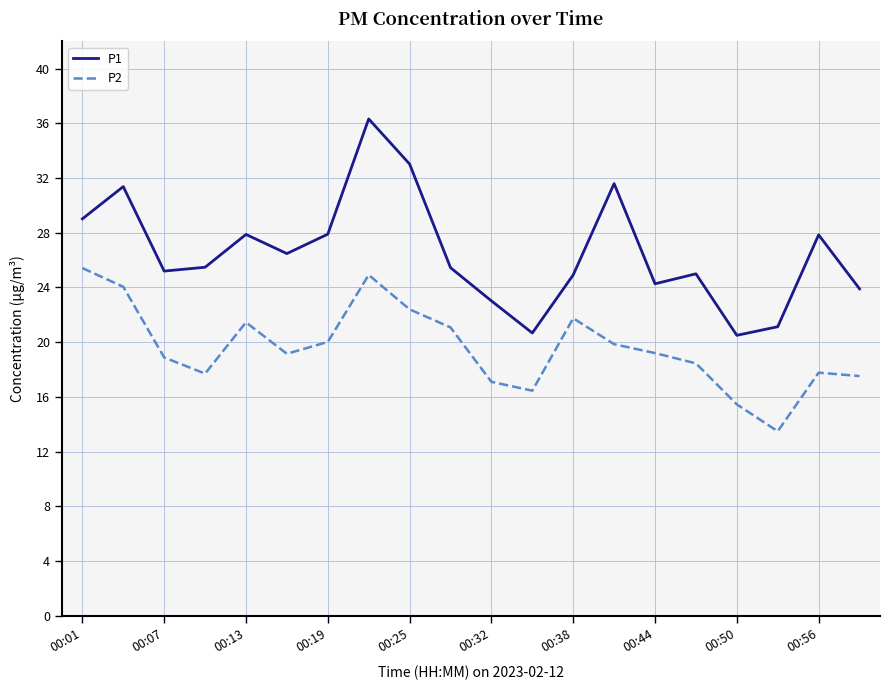

Which series has the largest range (max minus min)?

P1